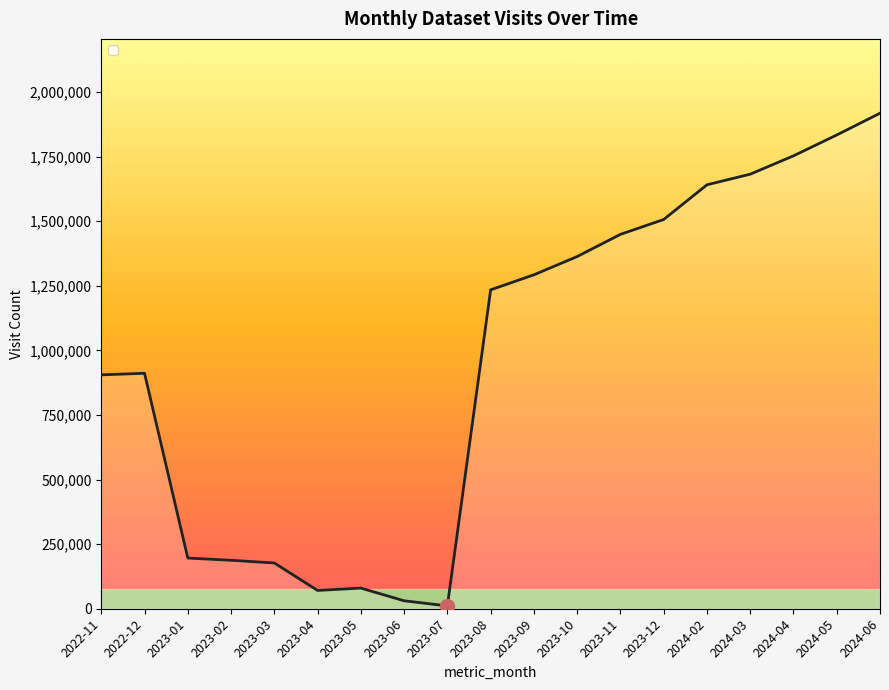

What is the maximum value shown in the chart?

1917611